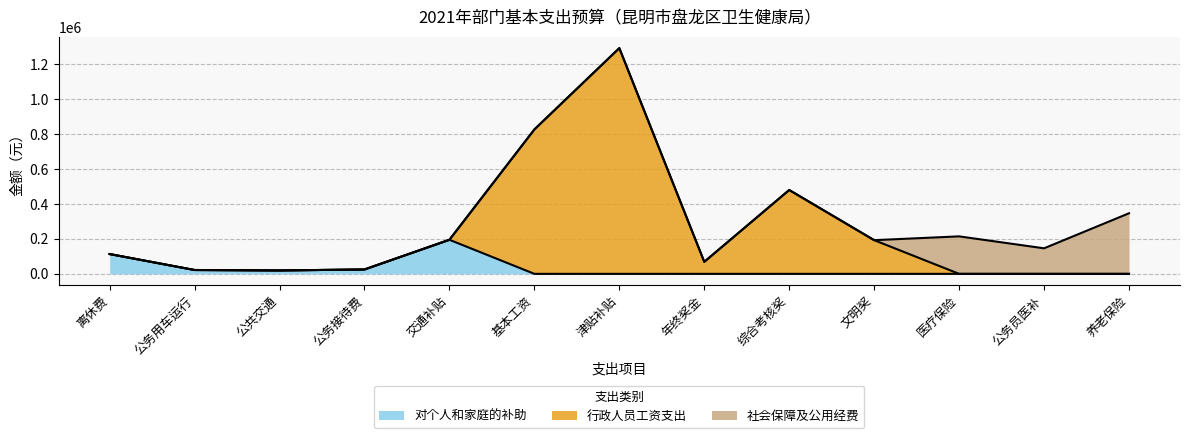

What is the total value across all series at 交通补贴?

195000